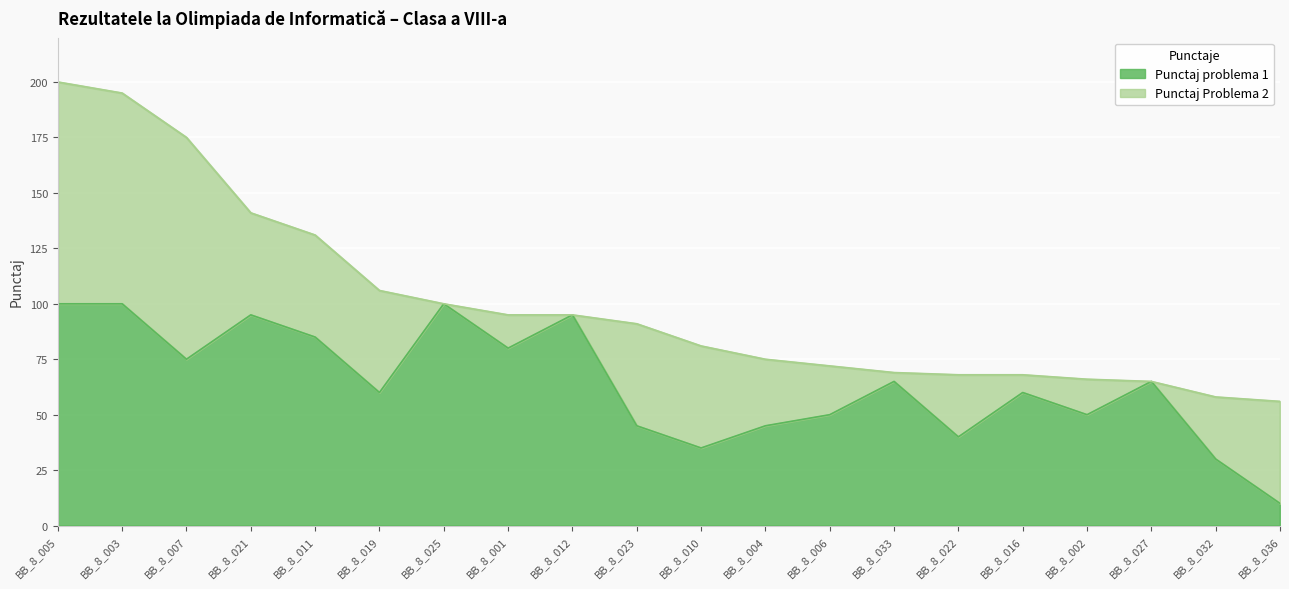

What is the smallest value displayed?

10